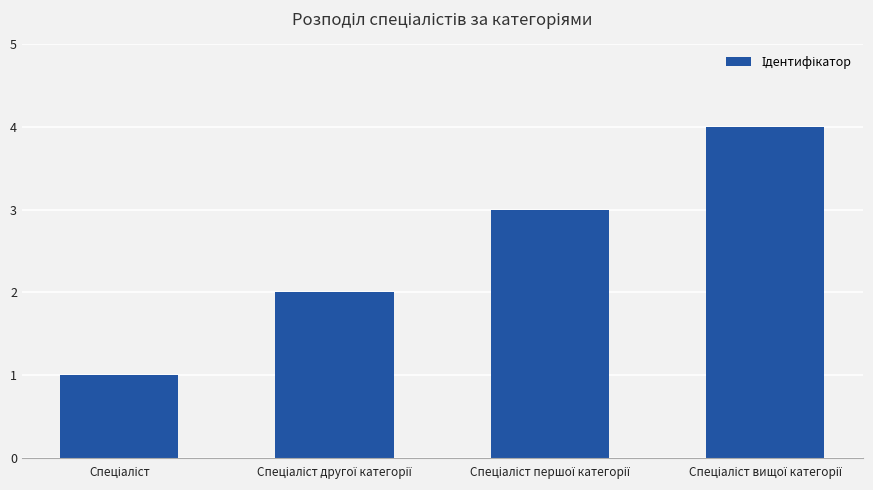

What is the sum of all values?

10